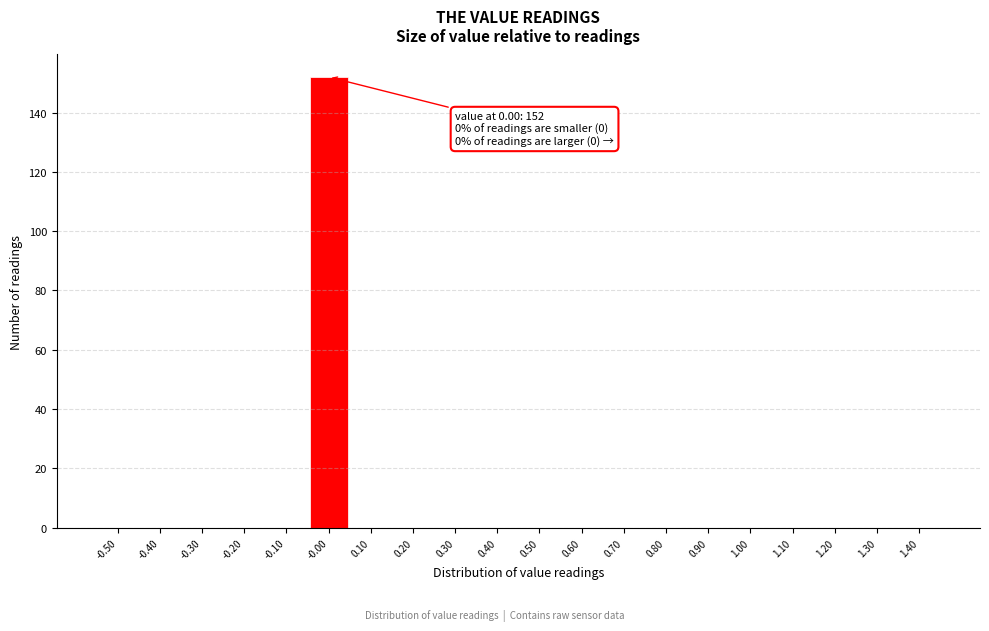

Reading left to right, extract all data points from this chart.

-0.50=0	-0.40=0	-0.30=0	-0.20=0	-0.10=0	-0.00=152	0.10=0	0.20=0	0.30=0	0.40=0	0.50=0	0.60=0	0.70=0	0.80=0	0.90=0	1.00=0	1.10=0	1.20=0	1.30=0	1.40=0